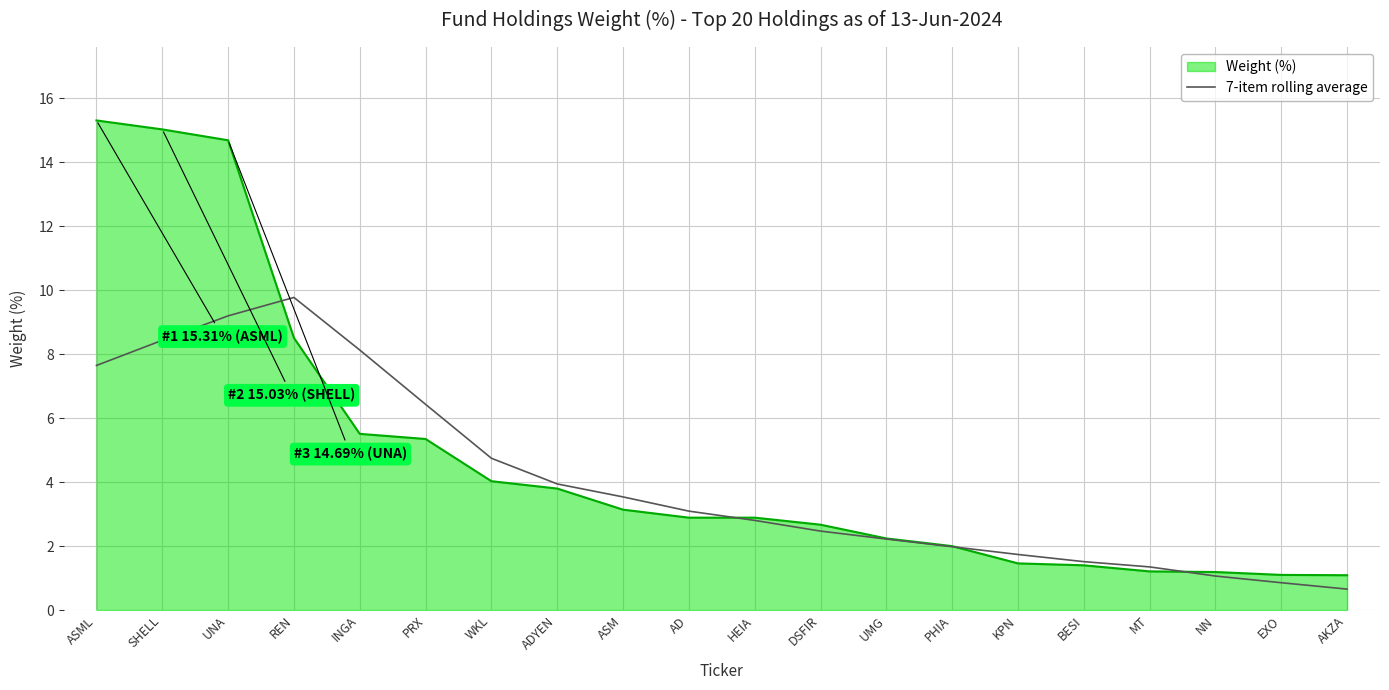

What is the highest value of the Weight (%) series?

15.3